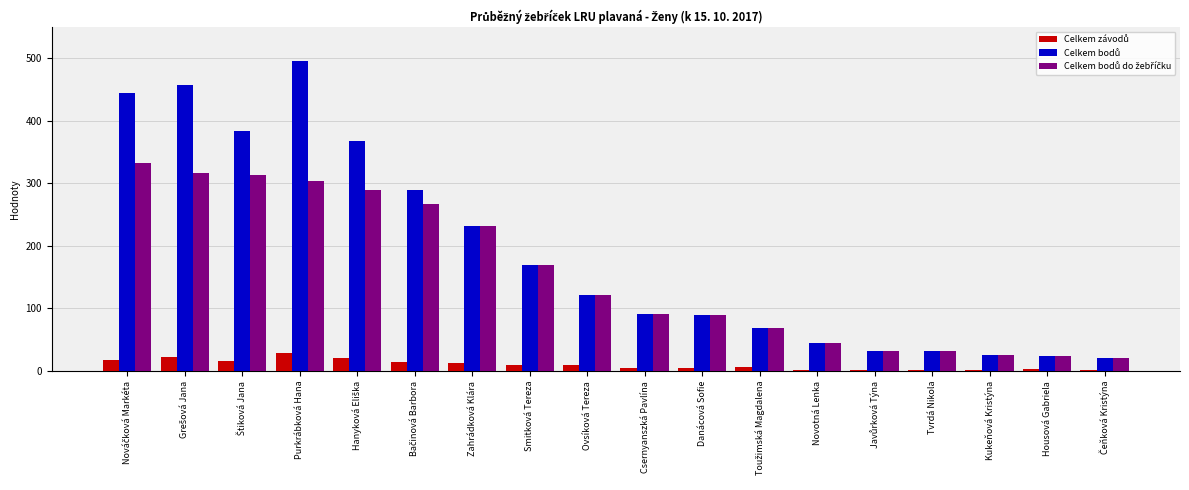

How many series are shown in this chart?

3